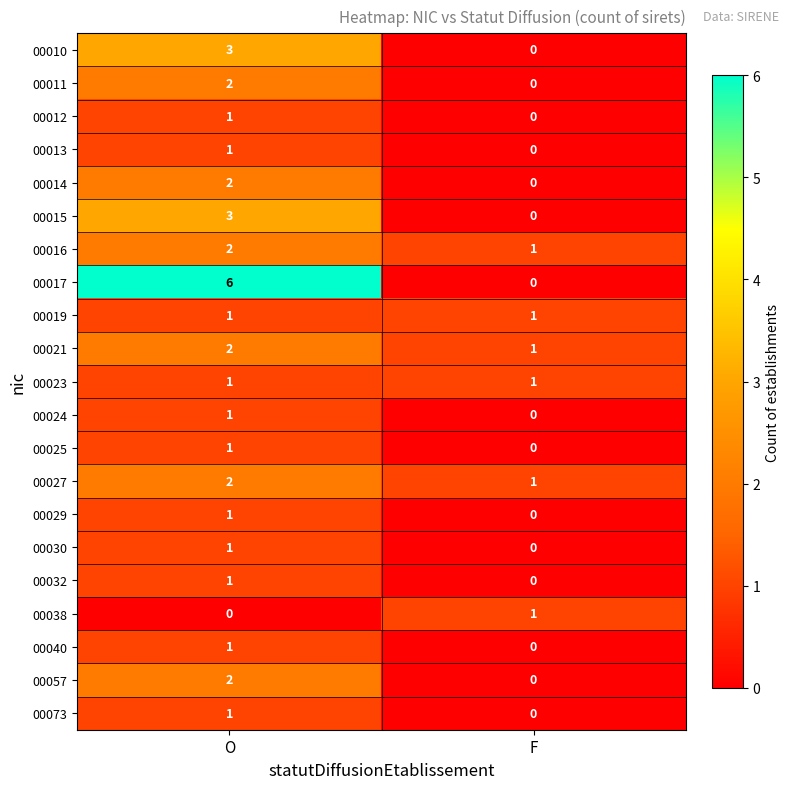

Which series has the largest total across all categories?

00017